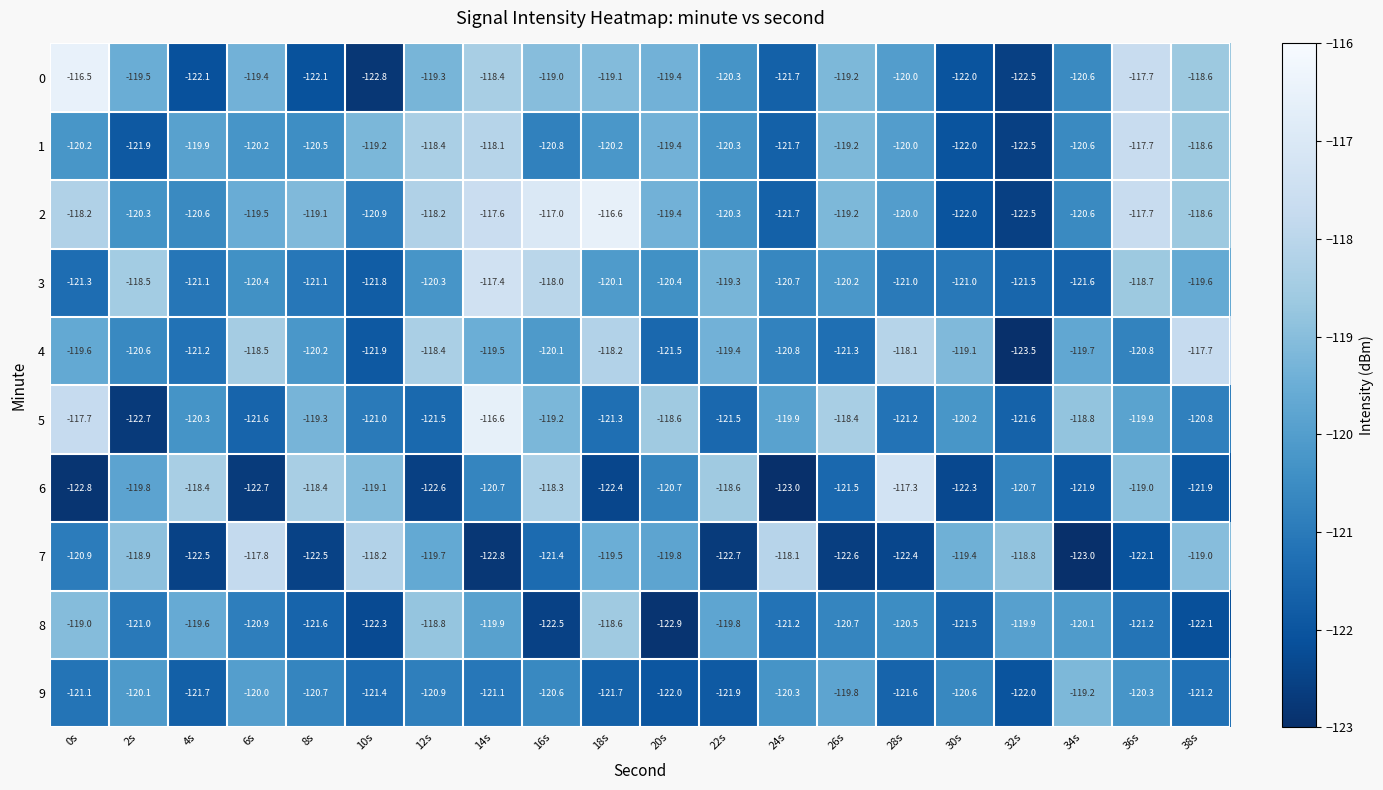

Which series changed the most between 2s and 6s?

6